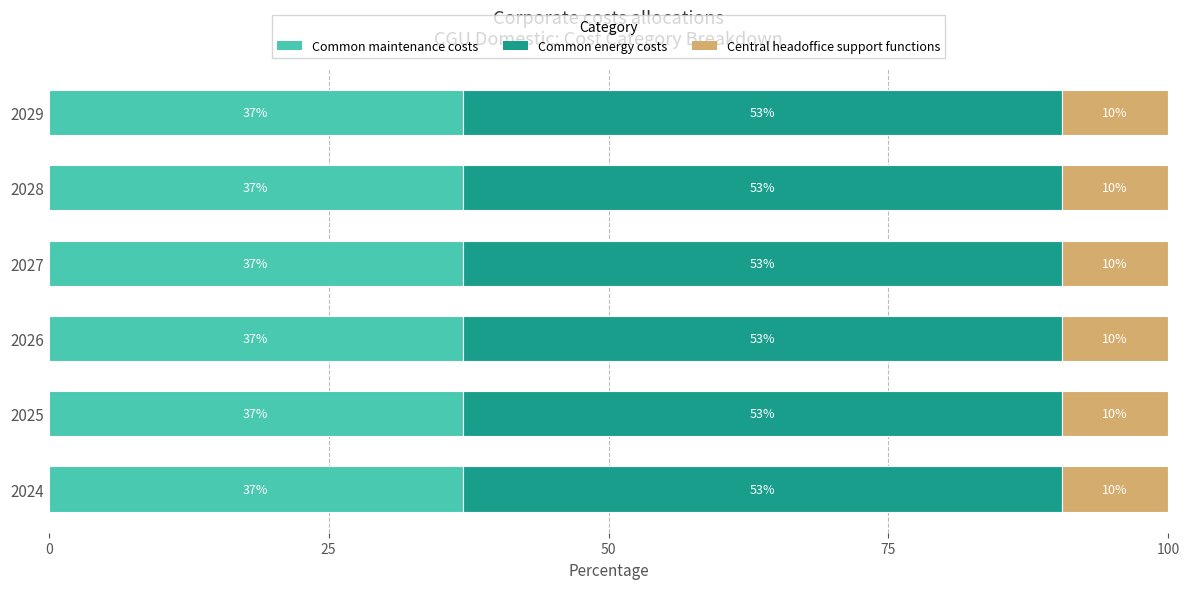

What are all the series names shown in the legend?

Common maintenance costs, Common energy costs, Central headoffice support functions